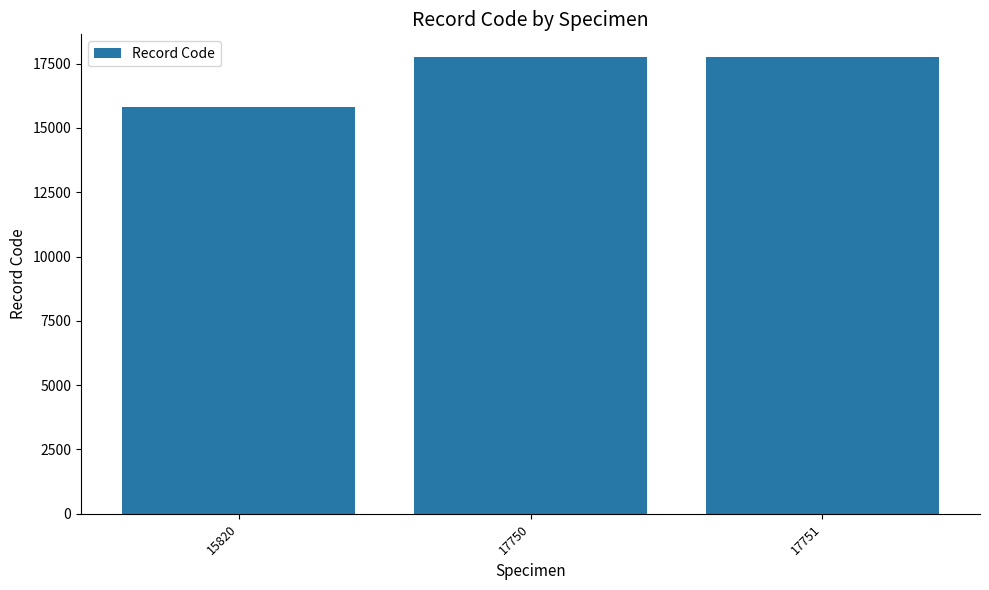

Is it true that the value at 17750 is 17750?

True